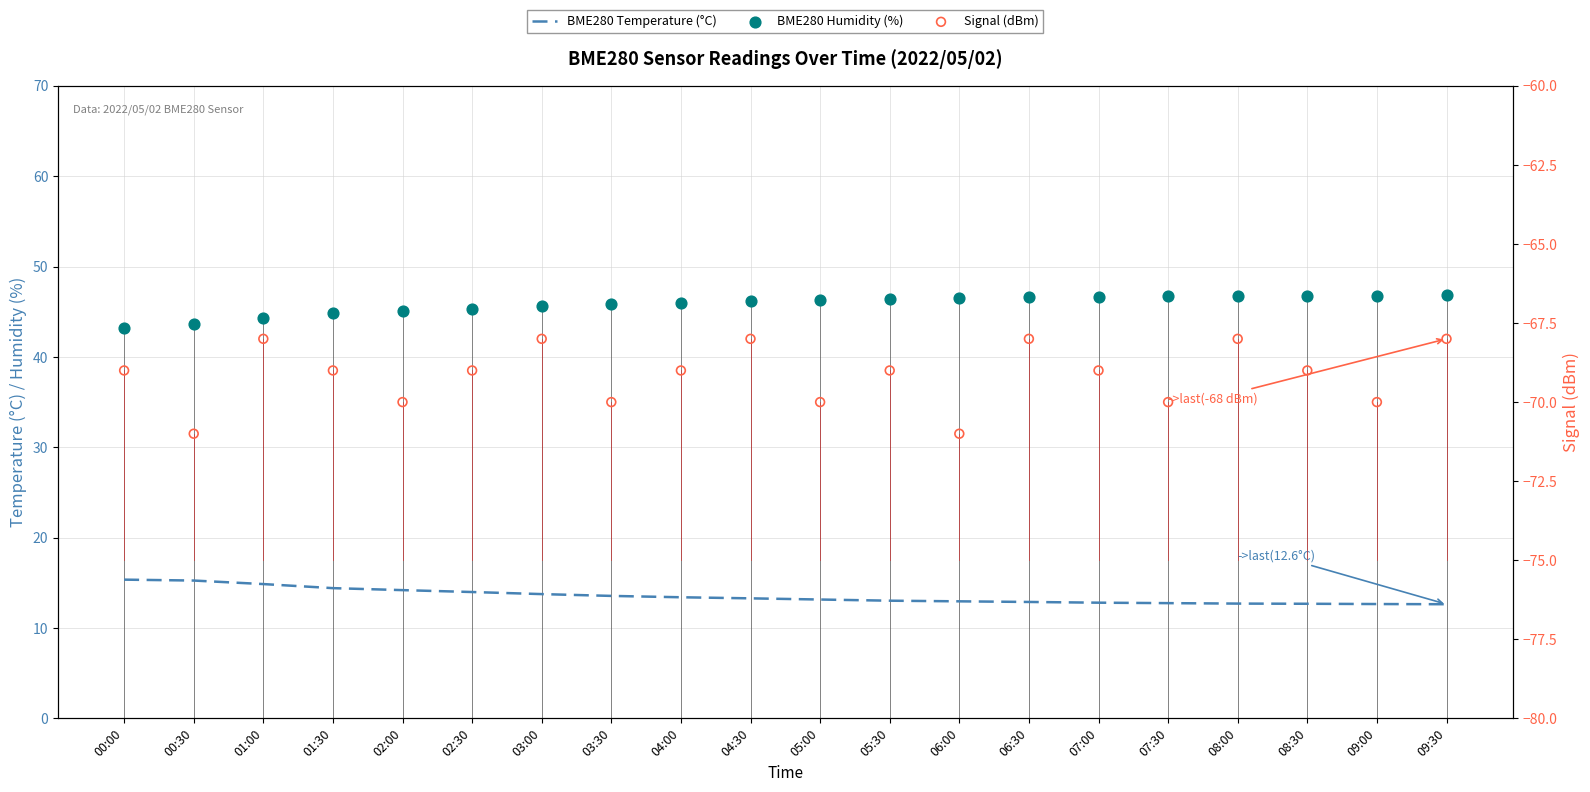

Which series reaches the maximum Y coordinate?

BME280 Humidity (%)